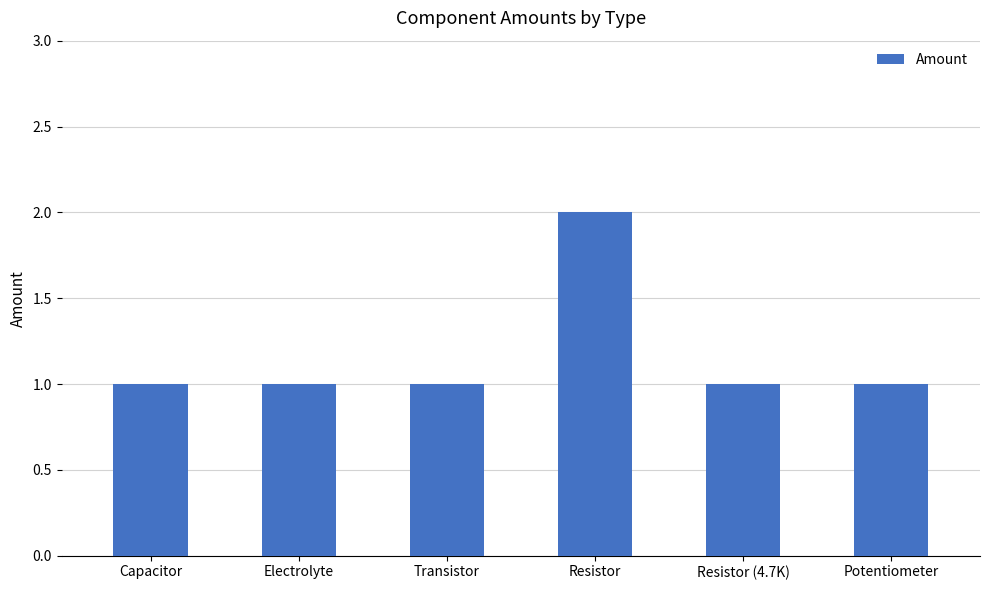

What value does the data have at Transistor?

1